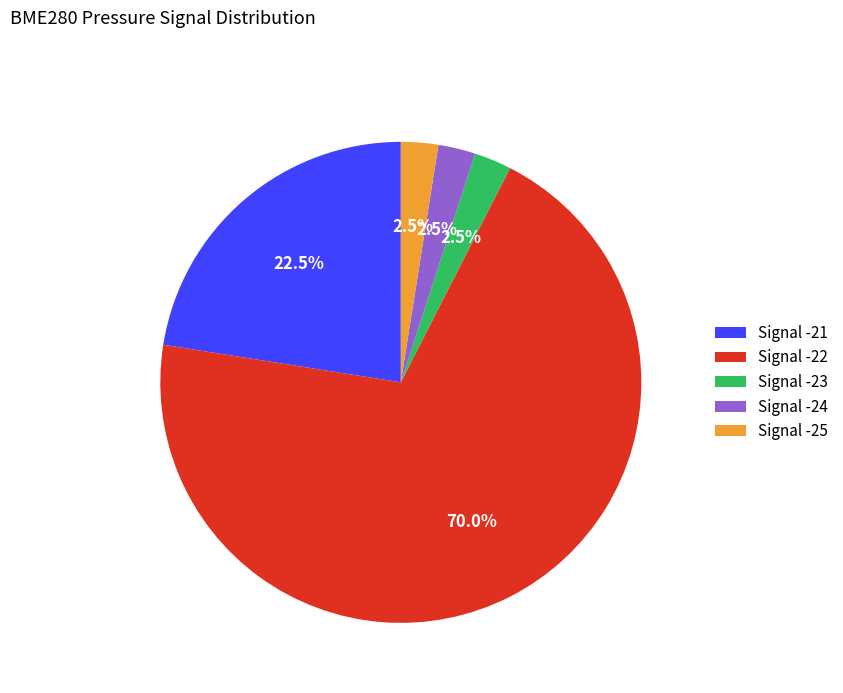

Which slice is the largest?

Signal -22